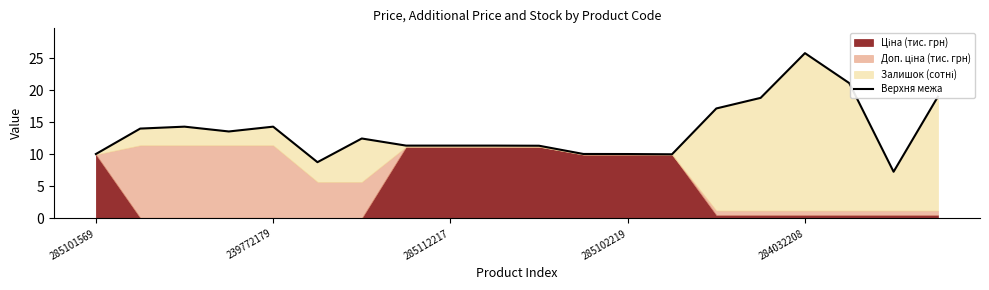

How many data points are above 12?

10